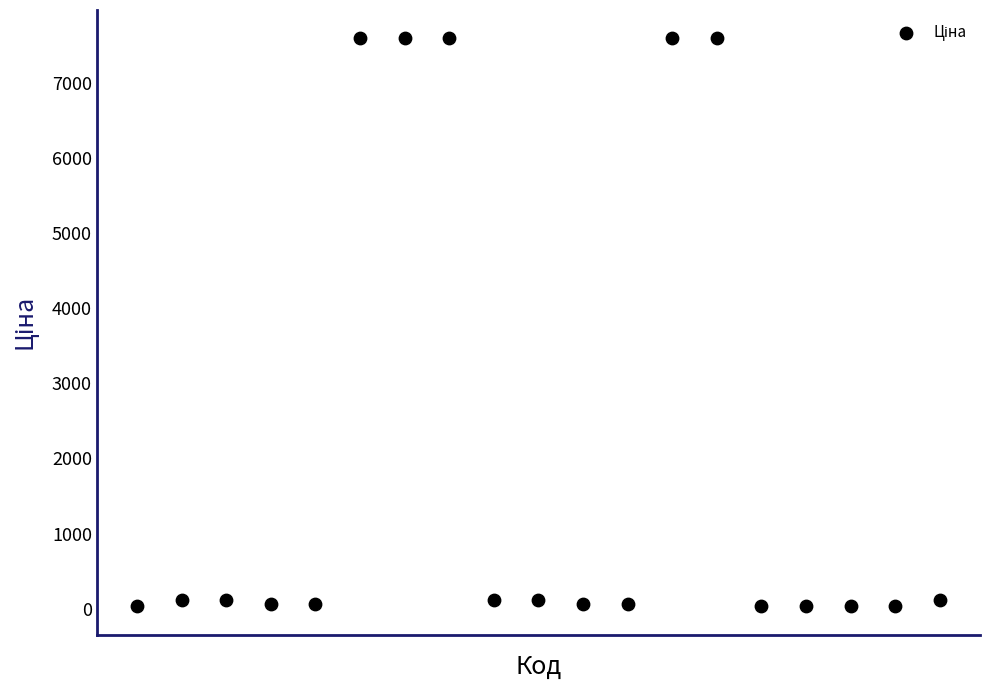

What is the range of Y values (max minus min)?

7564.6